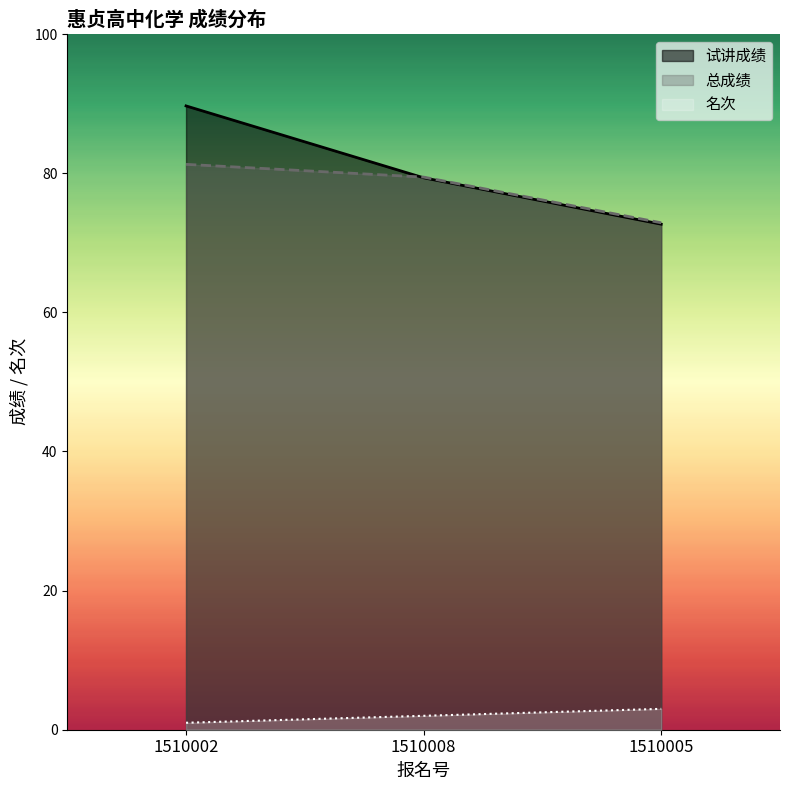

What position from the left is 1510002?

1